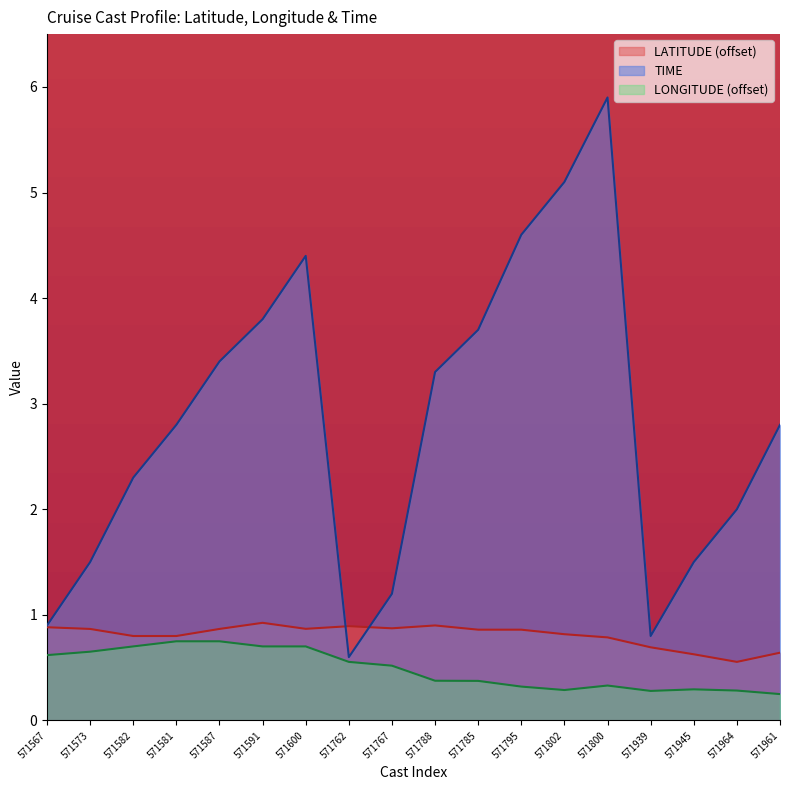

How many times do LATITUDE and TIME cross each other?

2